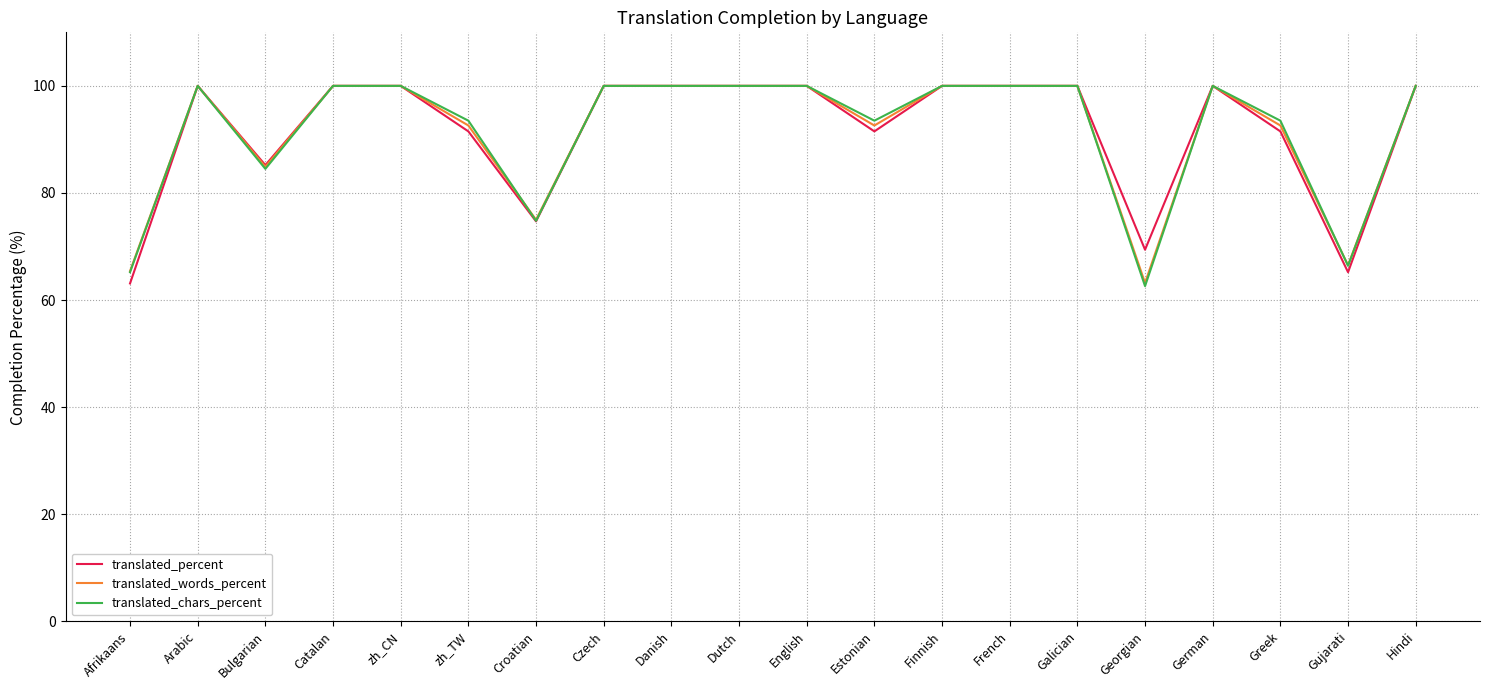

What is the approximate value of translated_words_percent at Czech?

100.0